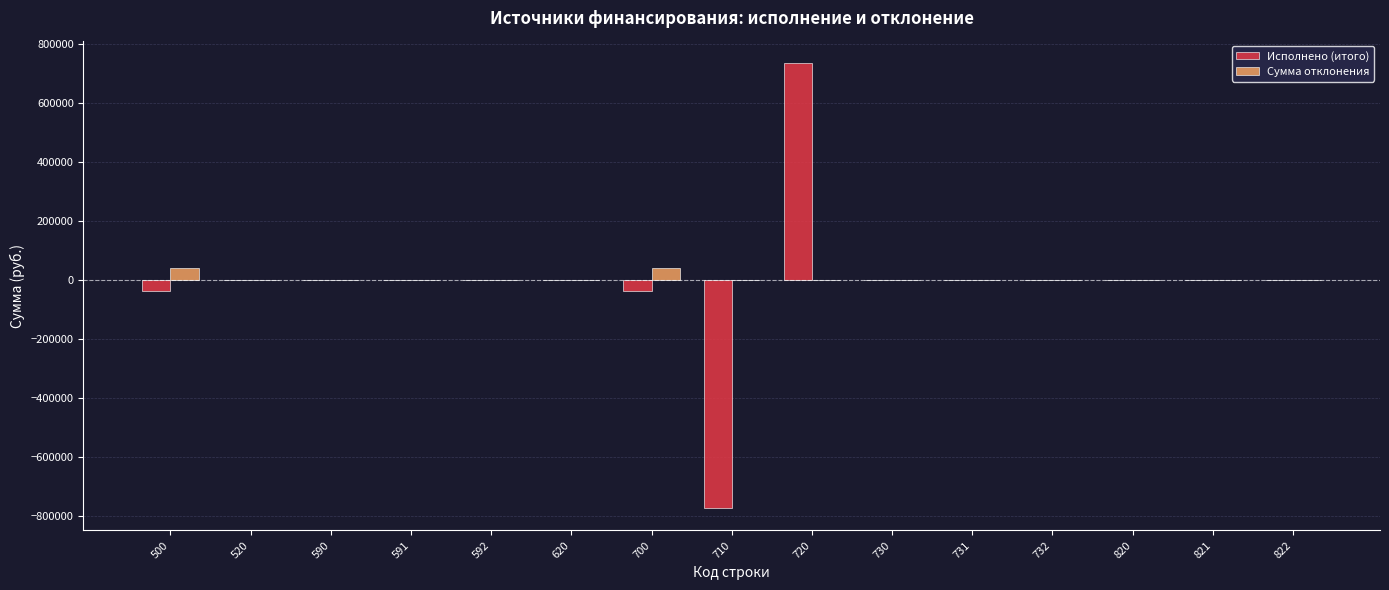

Which series changed the most between 720 and 822?

Исполнено (итого)